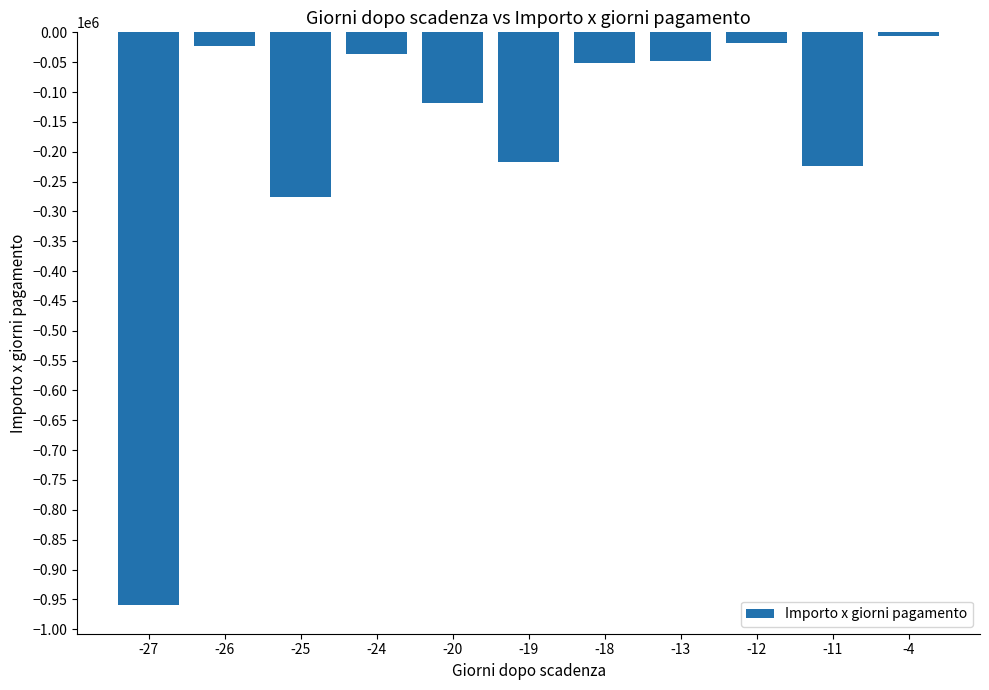

Which has a higher value, -27 or -13?

-13